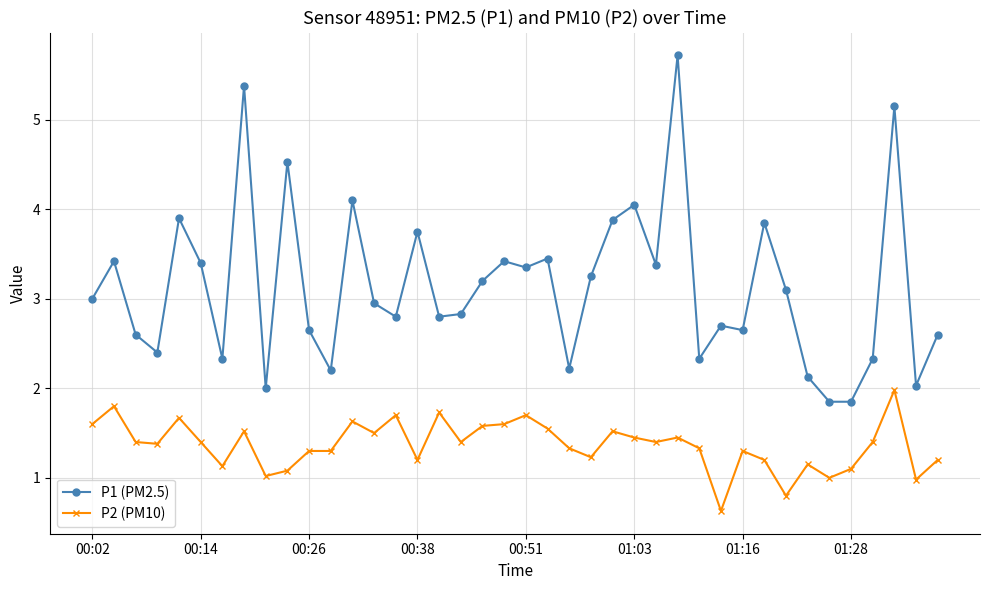

Which series has the largest range (max minus min)?

P1 (PM2.5)